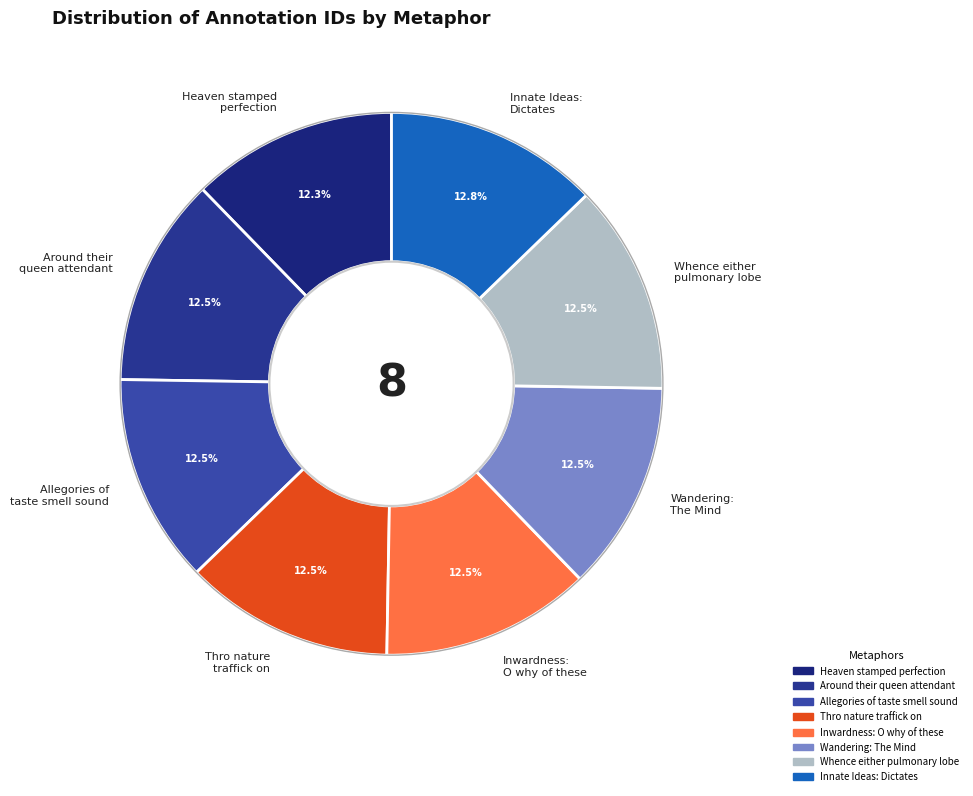

Is the sum of Wandering: The Mind and Heaven stamped perfection greater than half?

No